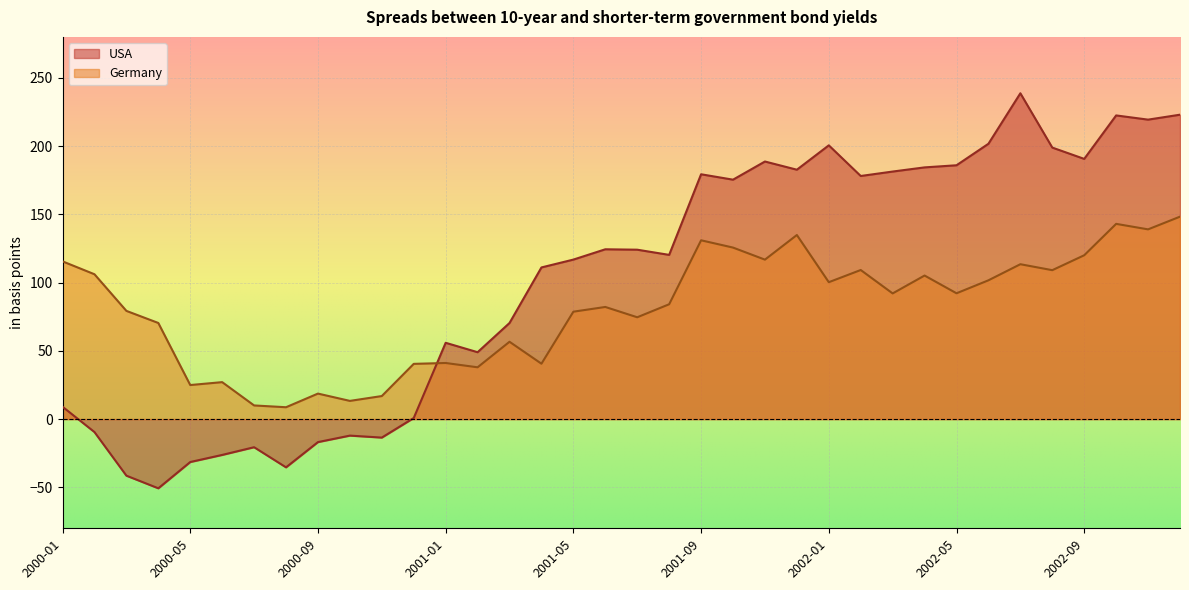

What is the difference between the maximum and minimum values in the USA series?

289.4